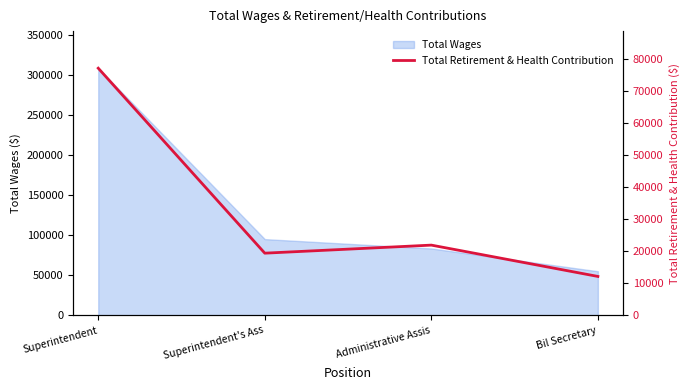

What is the label of the 3rd point from the left?

Administrative Assis